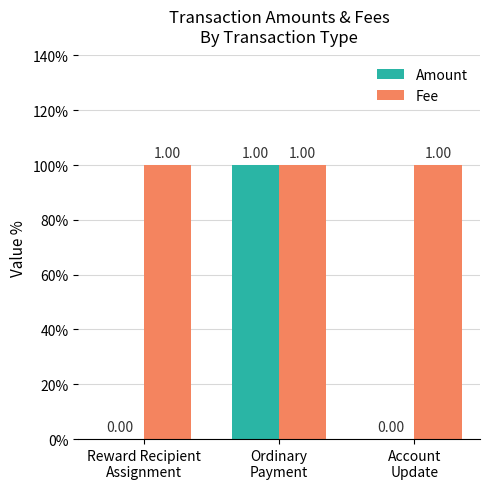

Are the bars horizontal?

No